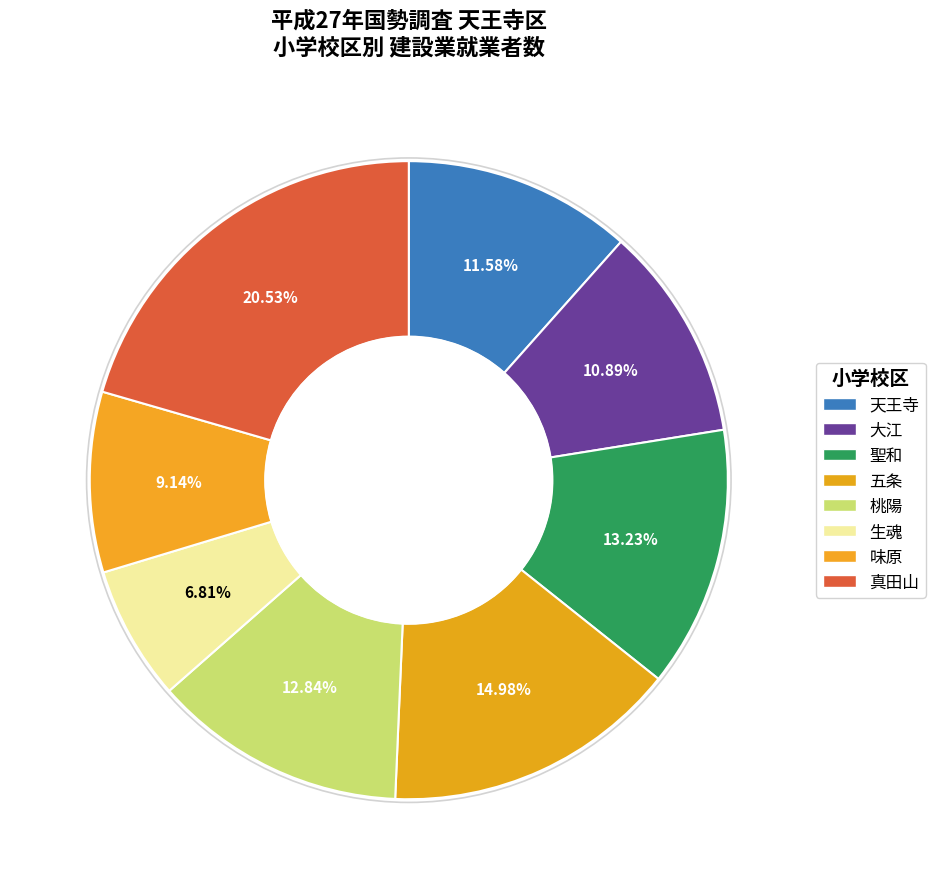

Does 桃陽 represent more than half of the total?

No